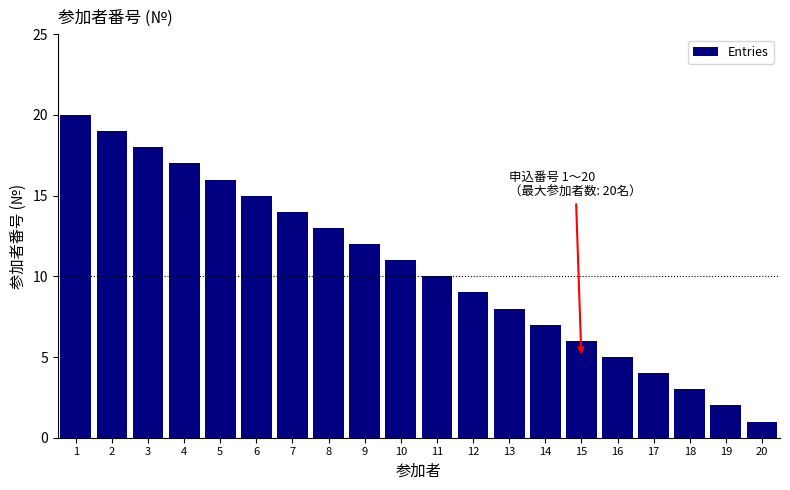

Reading left to right, list all the values displayed in this chart.

1=20	2=19	3=18	4=17	5=16	6=15	7=14	8=13	9=12	10=11	11=10	12=9	13=8	14=7	15=6	16=5	17=4	18=3	19=2	20=1